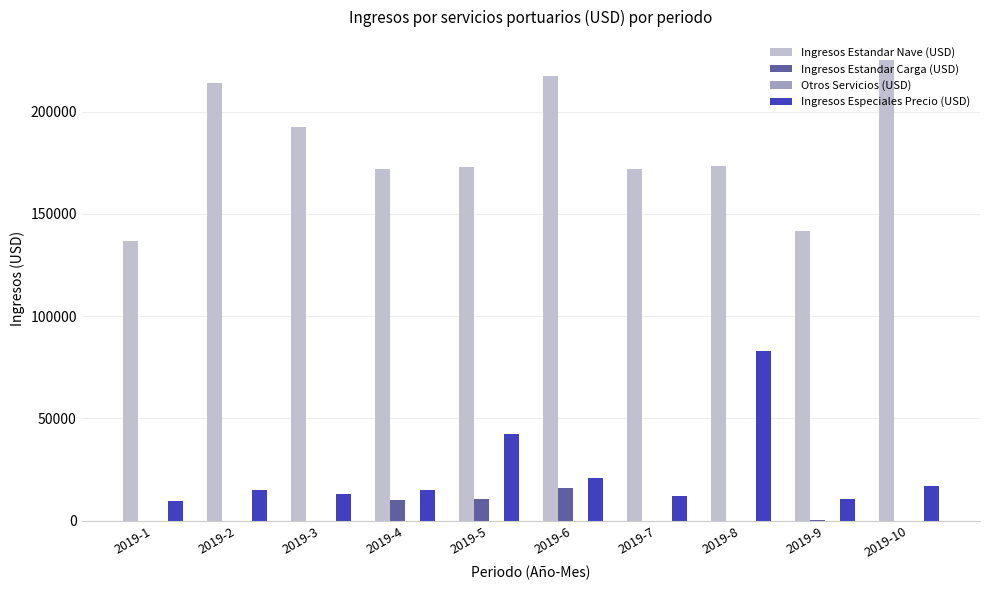

Which category has the highest value across all series?

2019-10